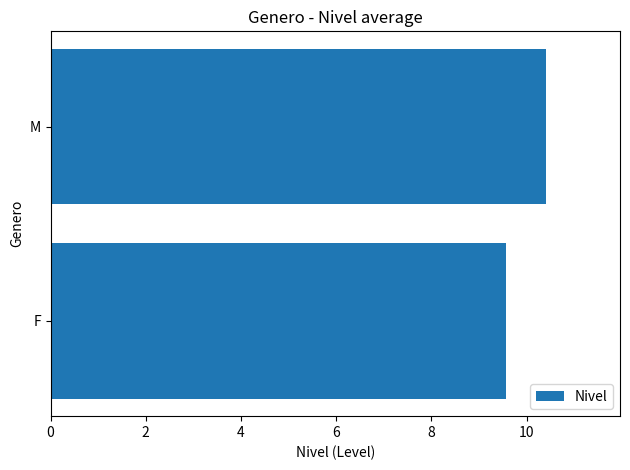

What is the sum of all values?

20.0